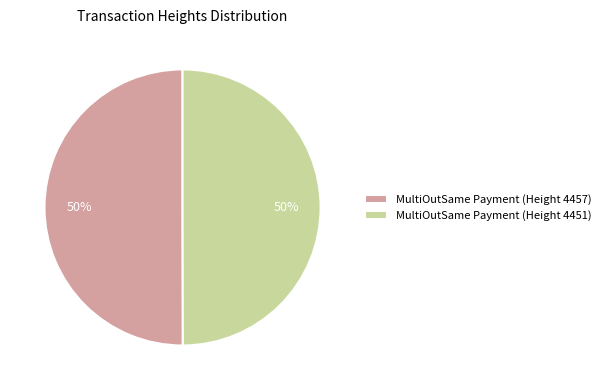

Is the sum of MultiOutSame Payment (Height 4457) and MultiOutSame Payment (Height 4451) greater than half?

Yes